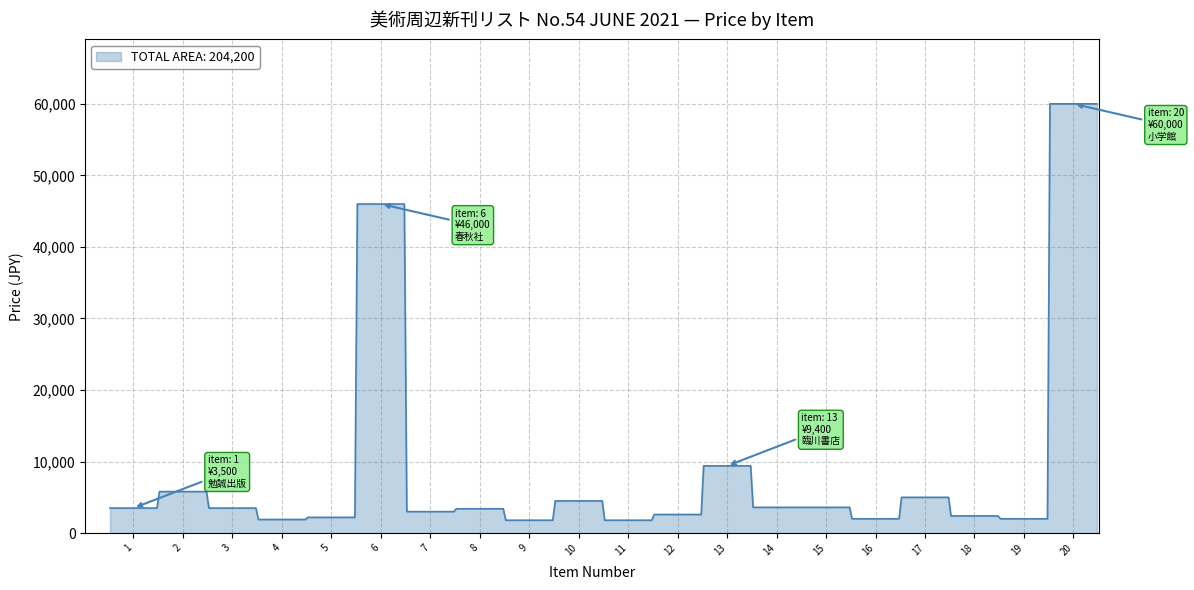

What is the maximum value shown in the chart?

60000